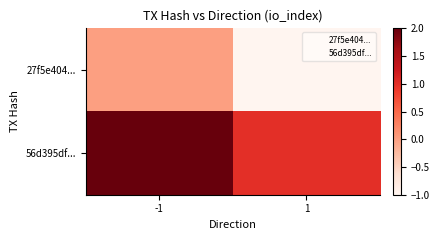

Which series has the largest range (max minus min)?

27f5e404...